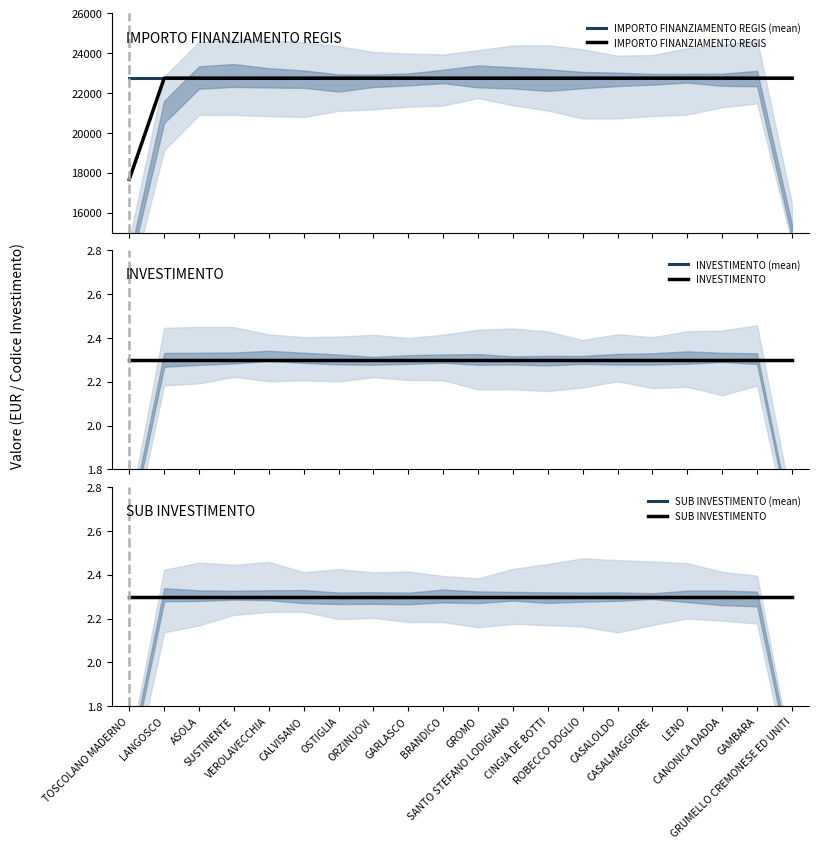

True or false: IMPORTO FINANZIAMENTO REGIS (mean) has more than 0 points higher than both neighbors.

False